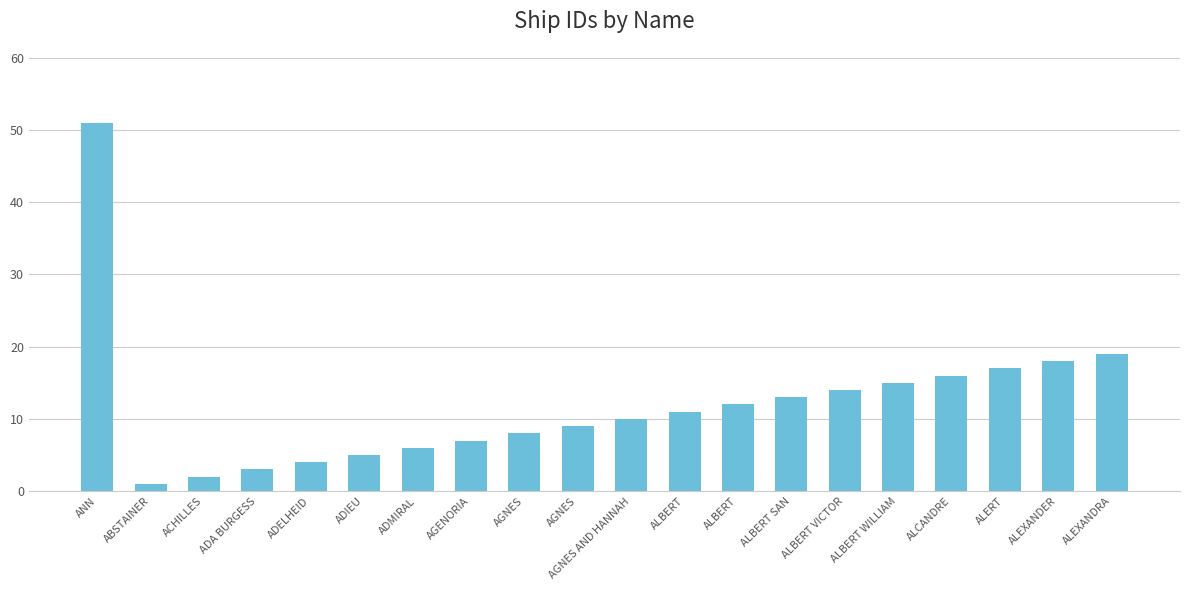

List the labels in order of value, largest first.

ANN, ALEXANDRA, ALEXANDER, ALERT, ALCANDRE, ALBERT WILLIAM, ALBERT VICTOR, ALBERT SAN, ALBERT, ALBERT, AGNES AND HANNAH, AGNES, AGNES, AGENORIA, ADMIRAL, ADIEU, ADELHEID, ADA BURGESS, ACHILLES, ABSTAINER